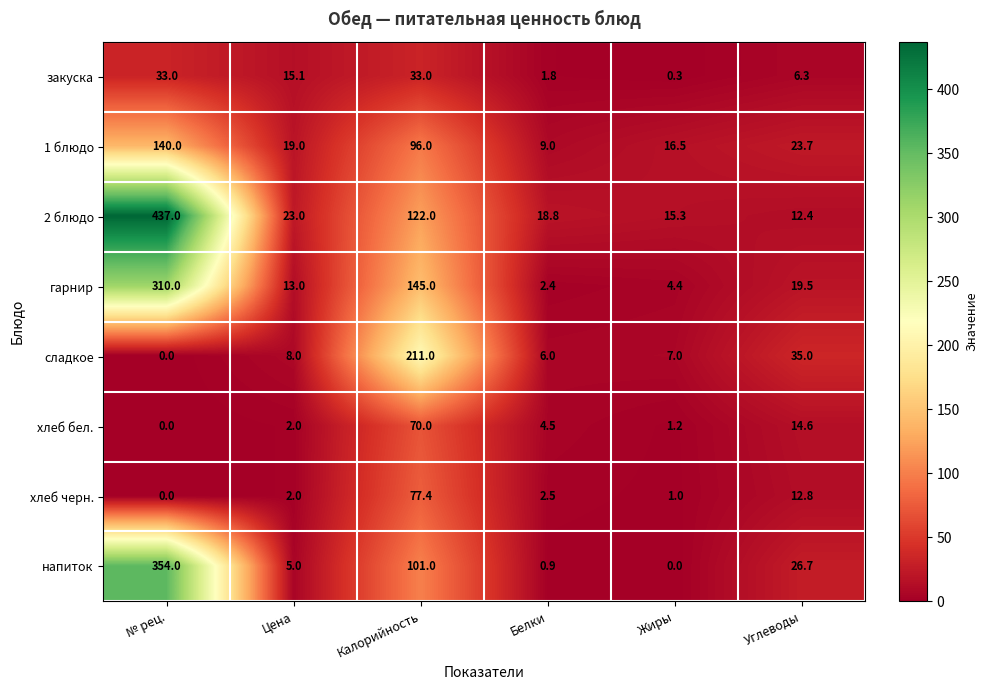

Is it true that напиток equals 1.2 at Белки?

False